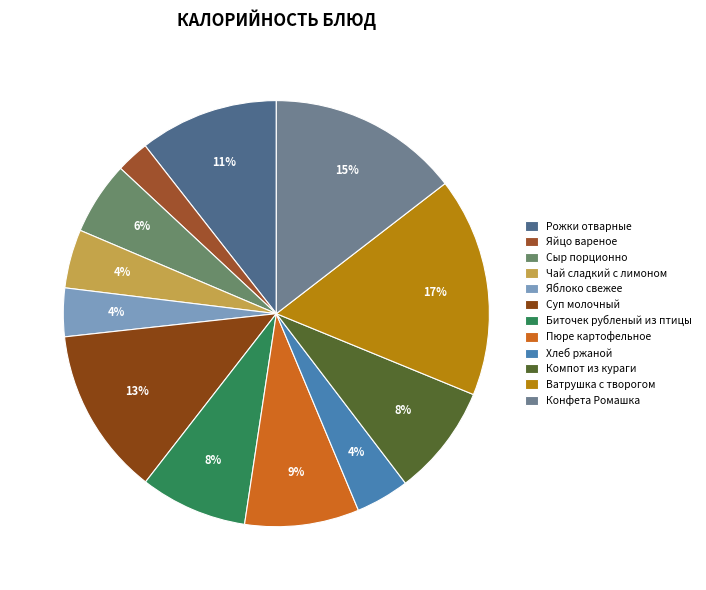

To the nearest percent, what portion does Суп молочный represent?

13%